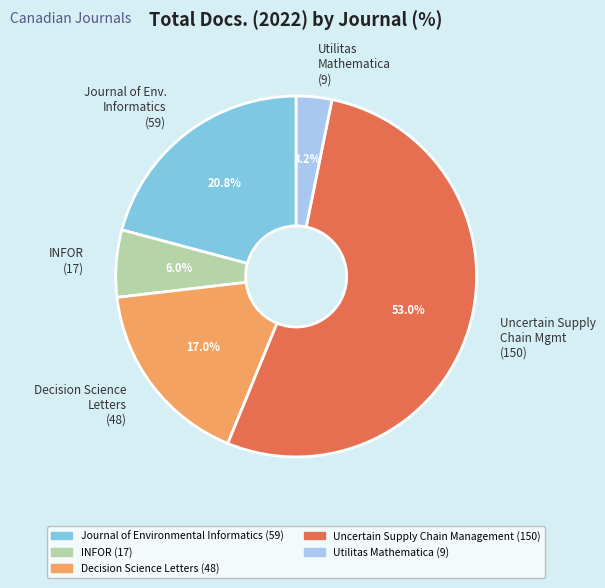

Approximately how many times larger is the value at Uncertain Supply Chain Mgmt (150) compared to Journal of Env. Informatics (59)?

2.5